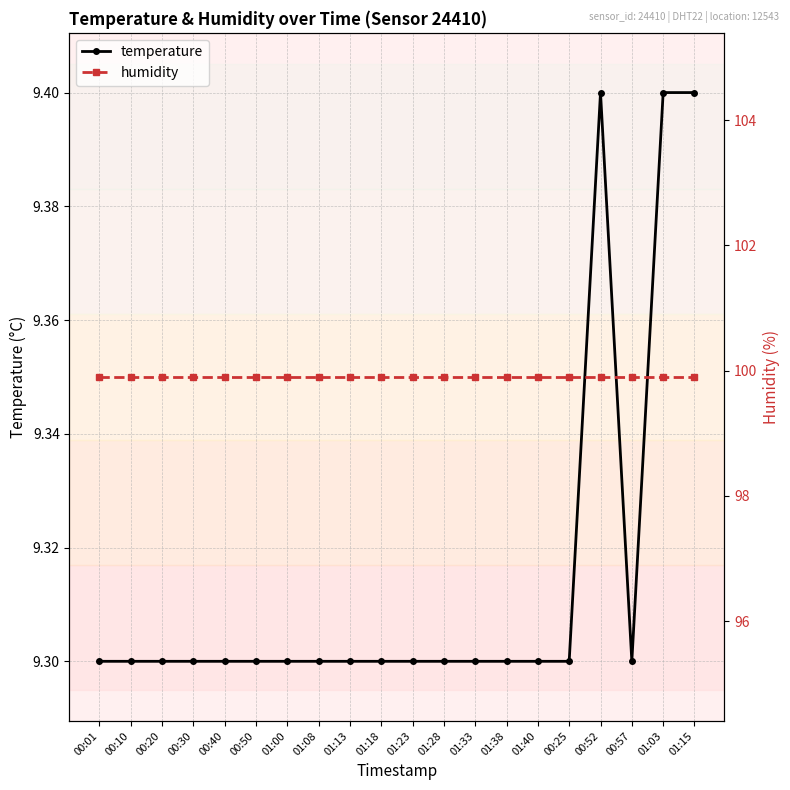

True or false: temperature and humidity intersect in this chart.

False